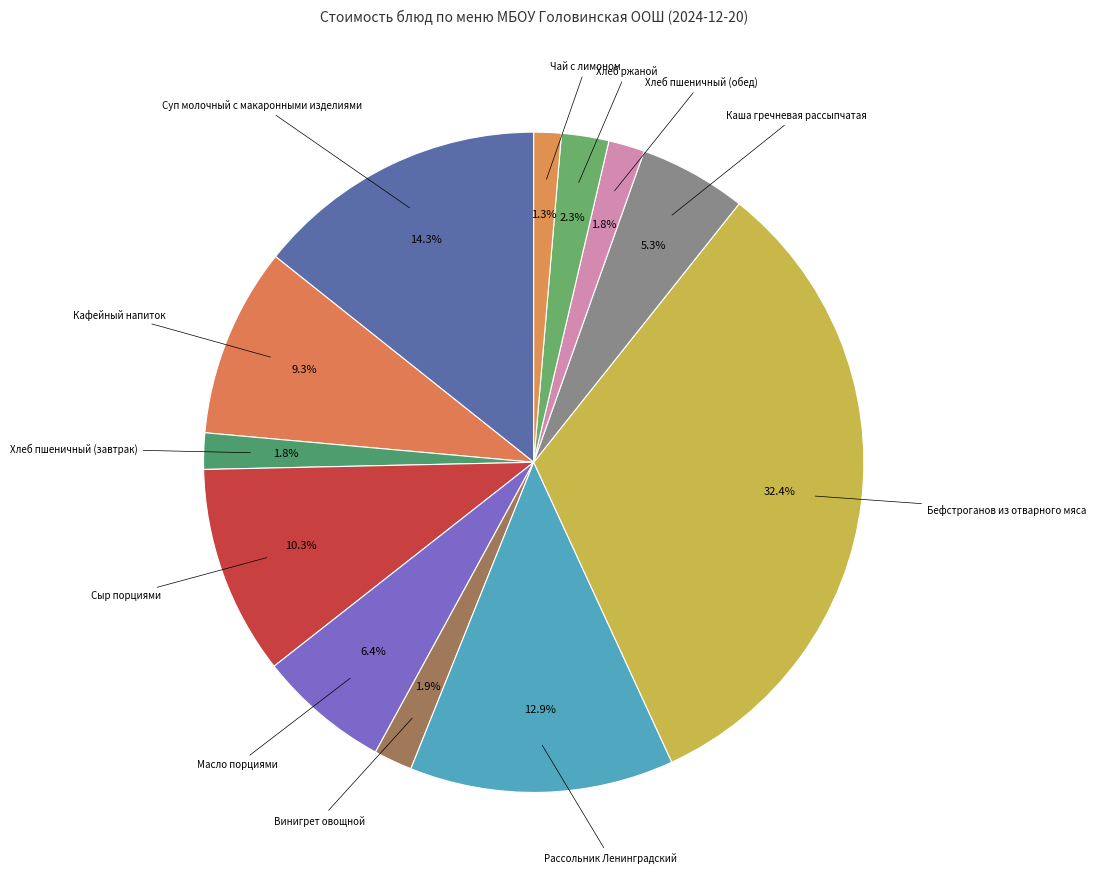

Is it true that Сыр порциями is 22% of the pie?

False